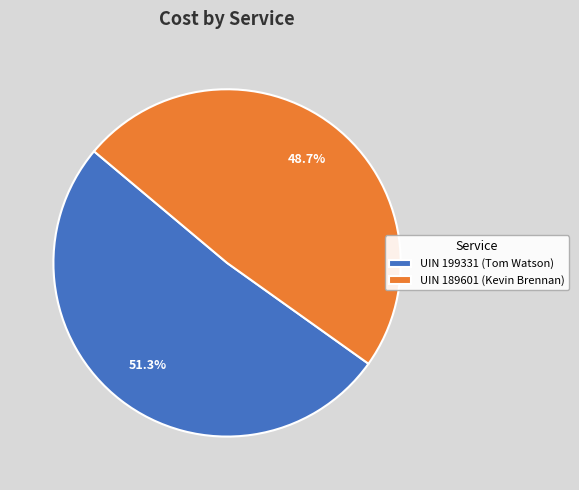

How many slices are in this pie chart?

2